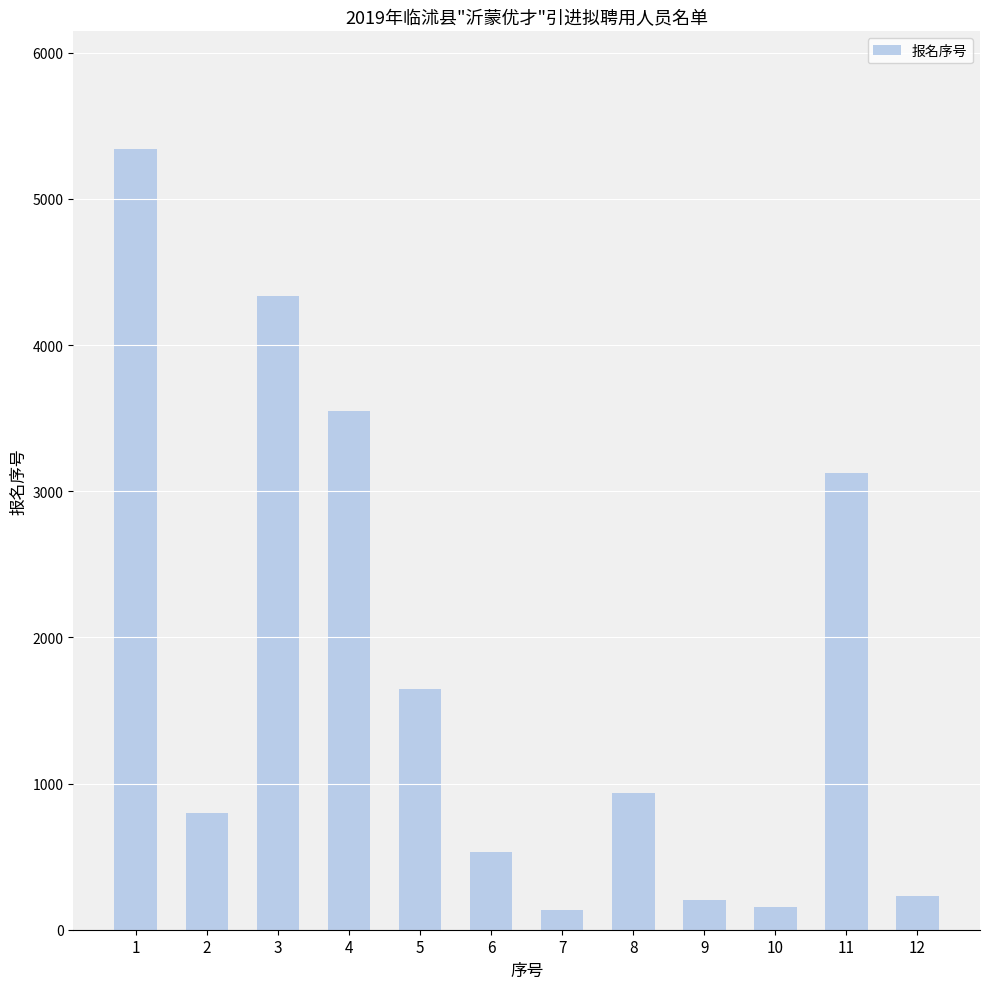

What is the difference between the maximum and minimum values?

5210